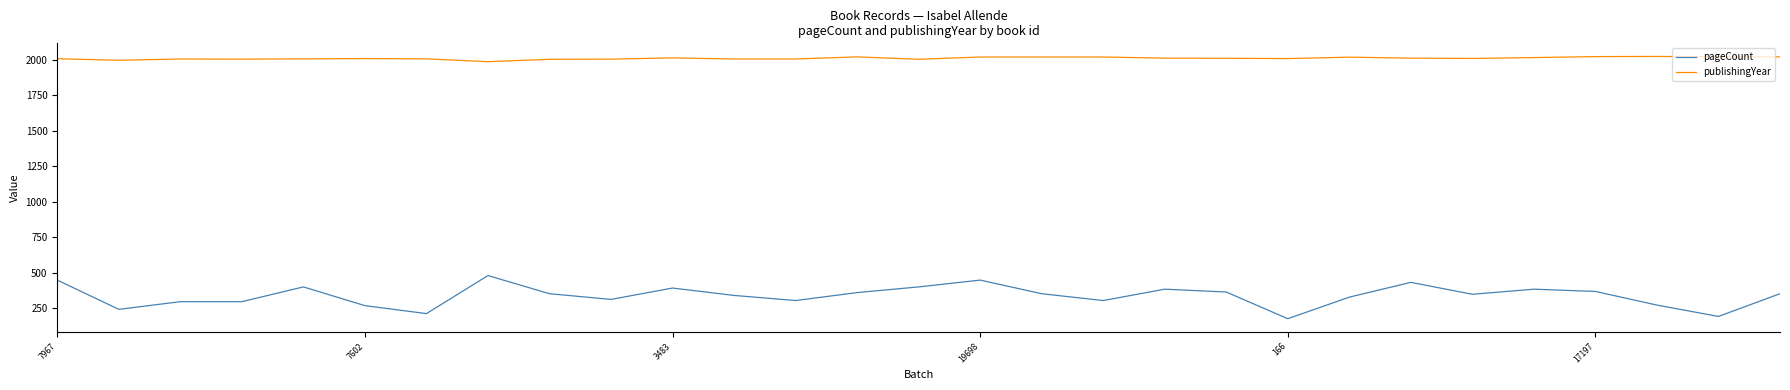

What is the difference between the maximum and minimum values in the pageCount series?

304